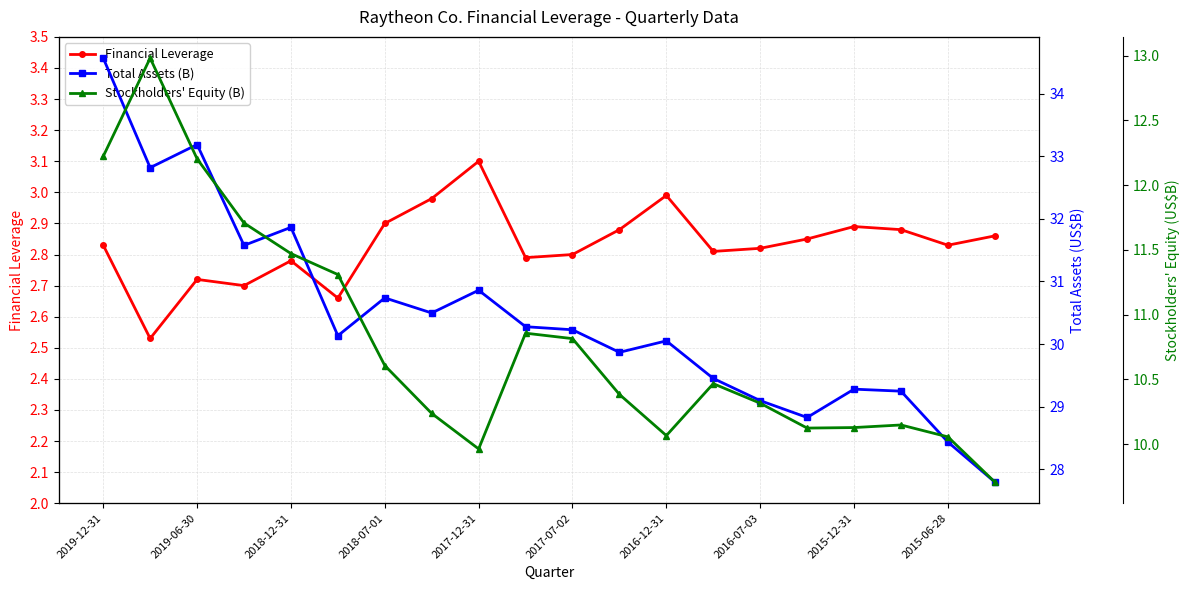

What is the greatest value displayed?

34.6